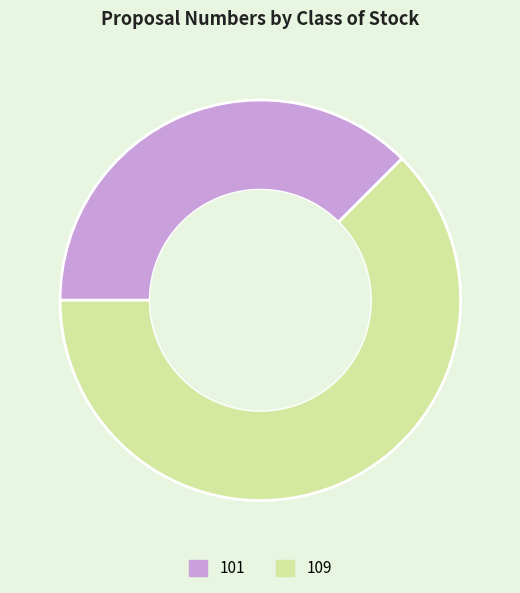

Count the number of slices in the pie.

2